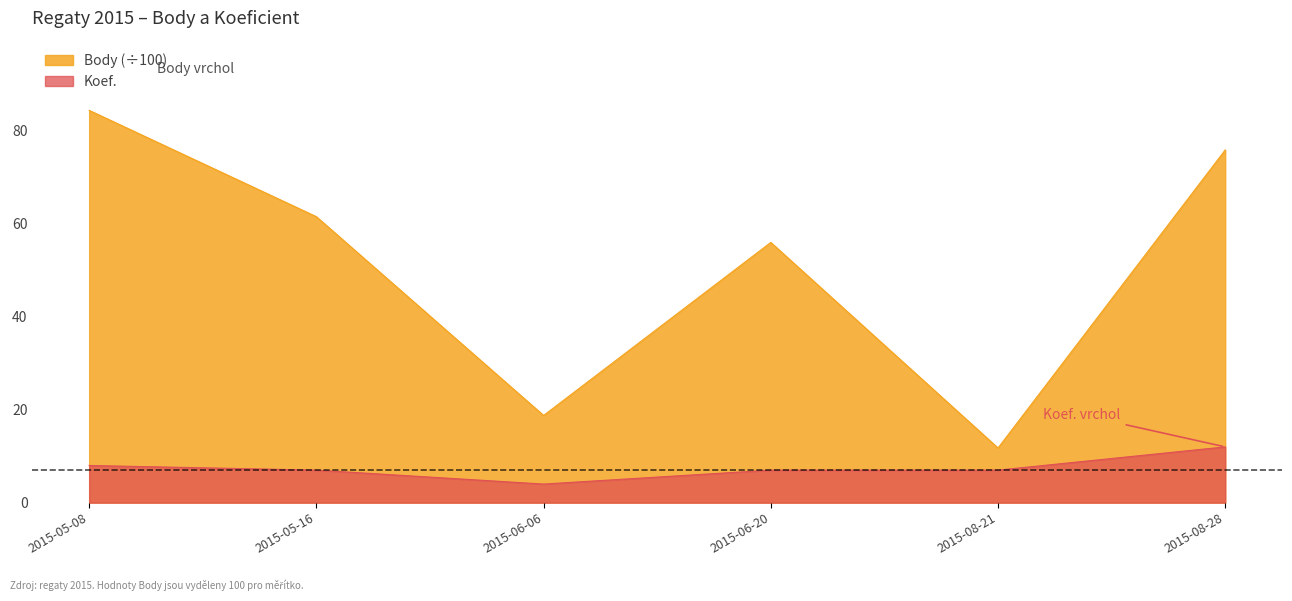

What position from the right is 2015-05-16?

5